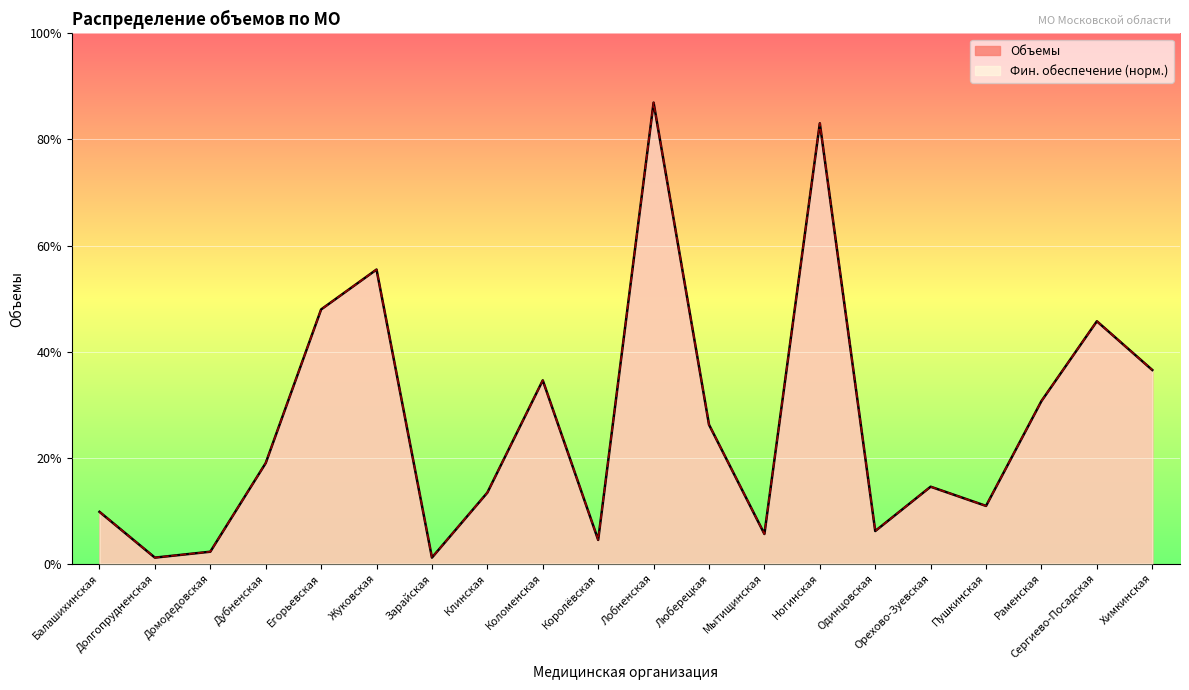

What is the label of the 3rd point from the left?

Домодедовская